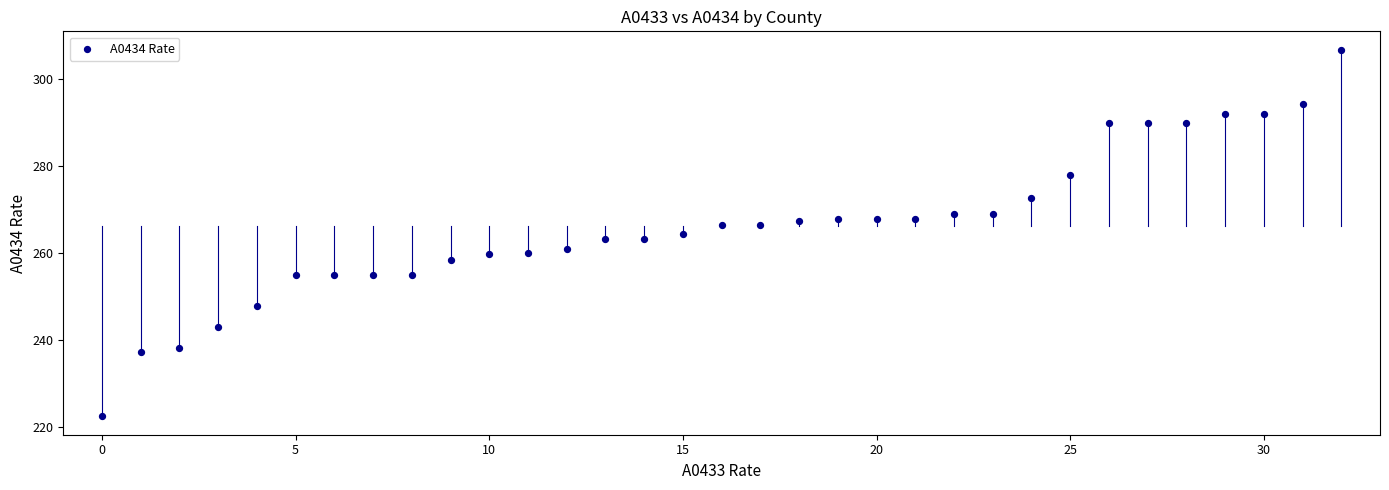

What is the range of Y values (max minus min)?

84.2